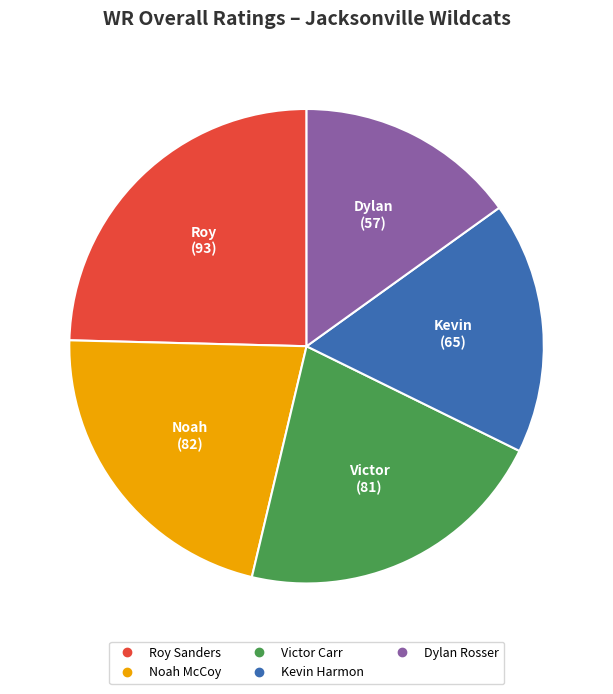

Is it true that Victor Carr is 21% of the pie?

True